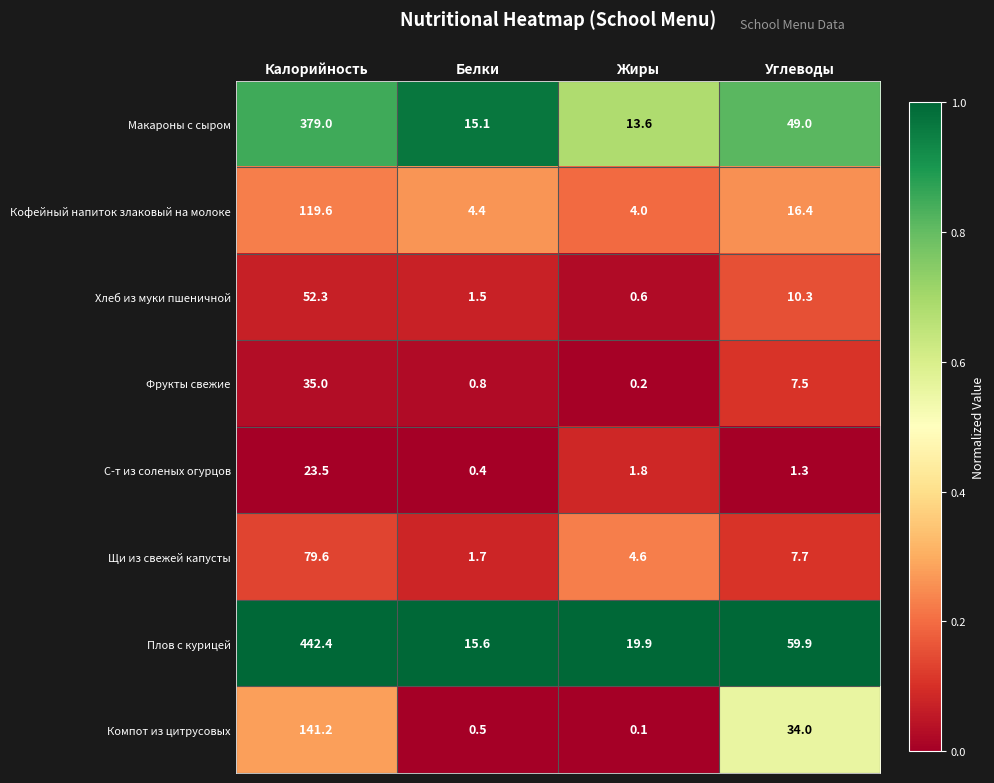

Between Калорийность and Белки, which series saw the biggest shift?

Плов с курицей